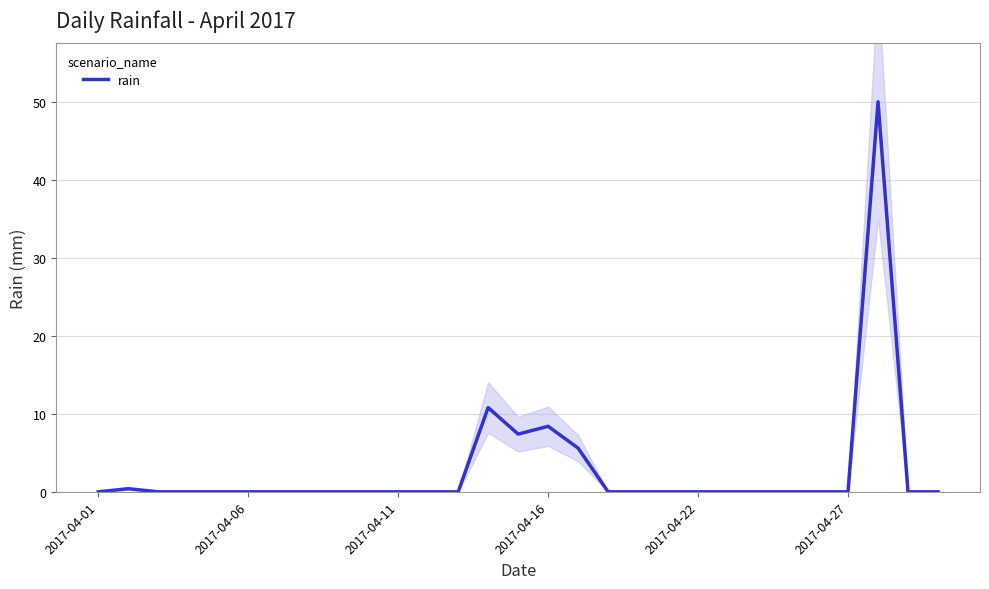

What is the maximum value shown in the chart?

50.0